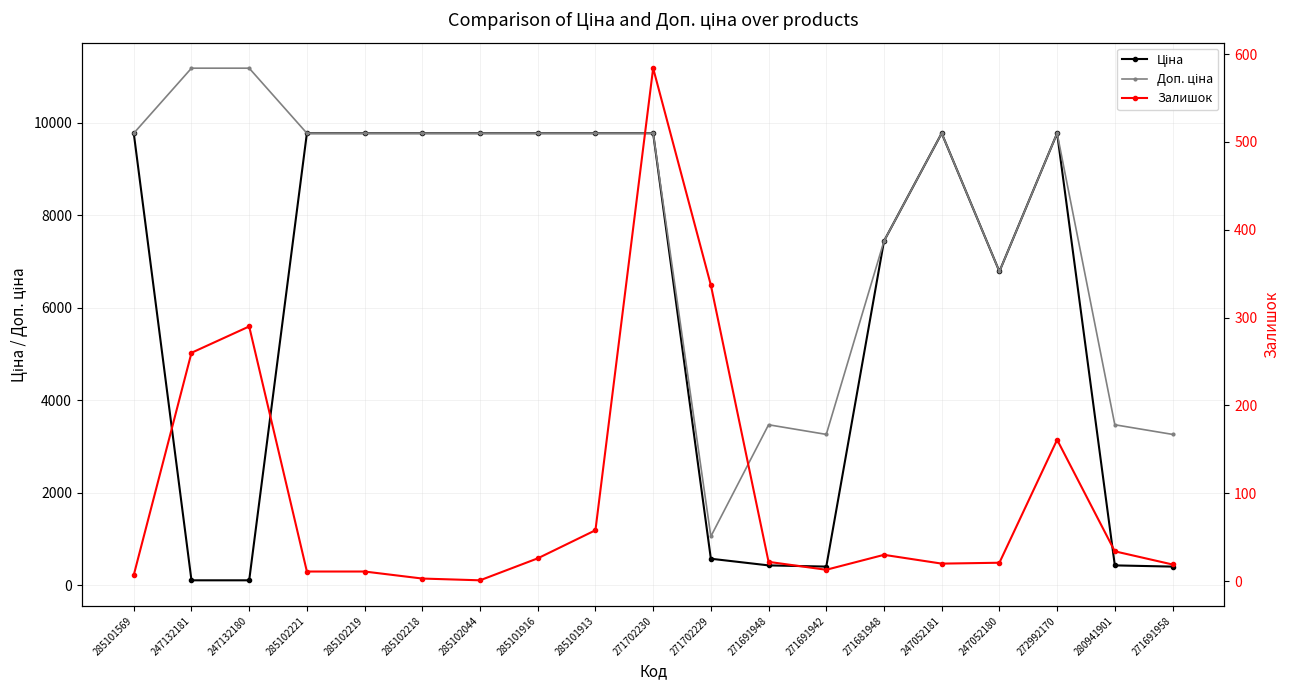

True or false: Доп. ціна has a value of 1060.0 at 271702229.

True